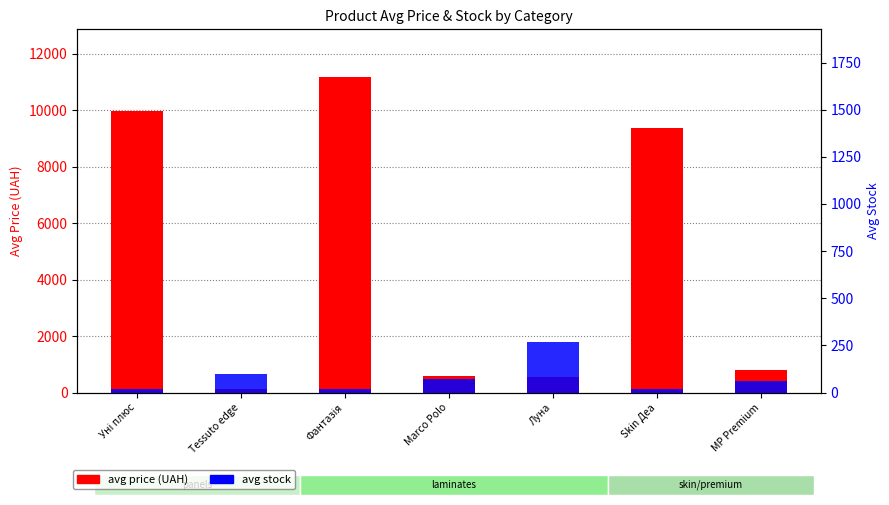

Where is Avg Price (UAH) nearest to the value 5651?

Skin Деа